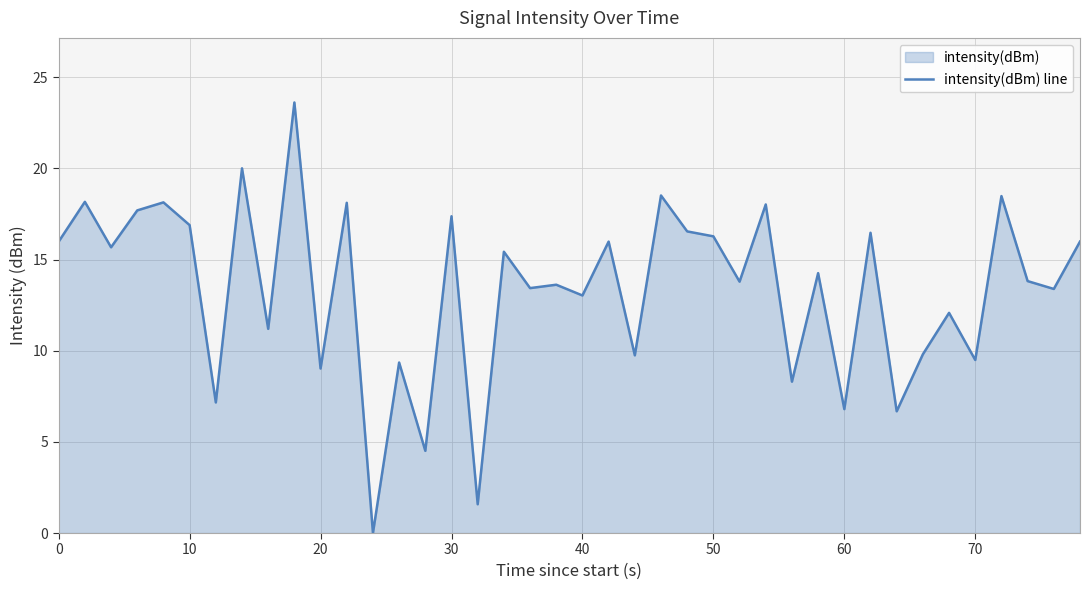

The value at 20 is 15.3. True or false?

False